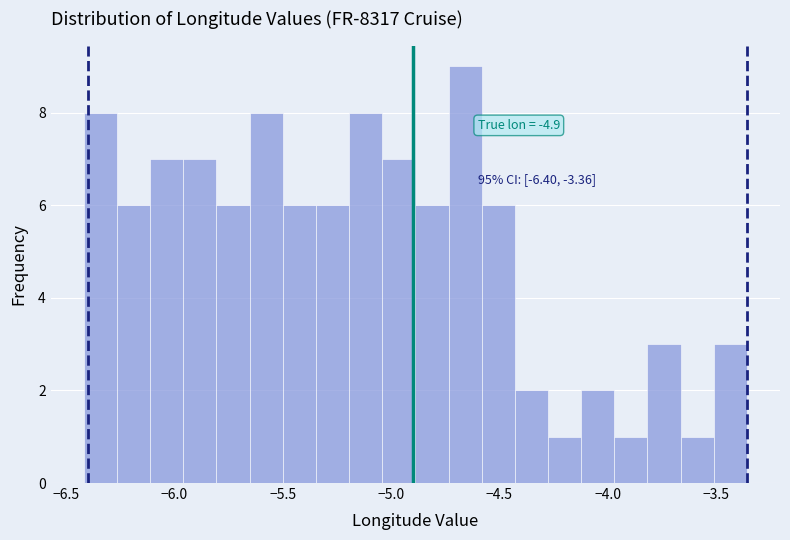

Around what value on the x-axis is the tallest bar? Give the approximate position of its centre, as read against the axis.

-4.65